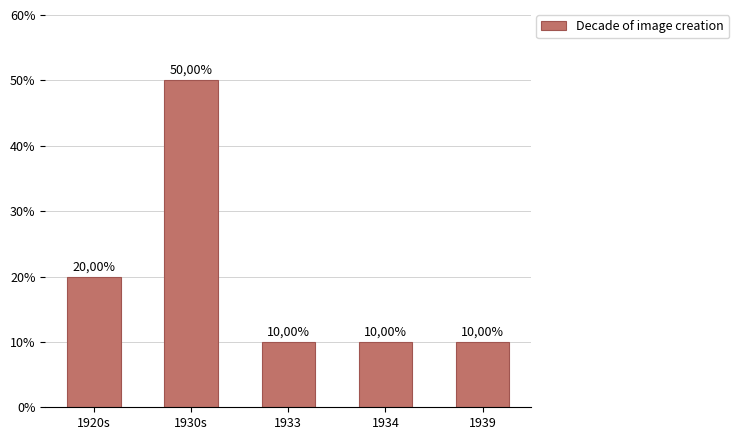

The chart shows a value of 7 at 1920s. True or false?

False